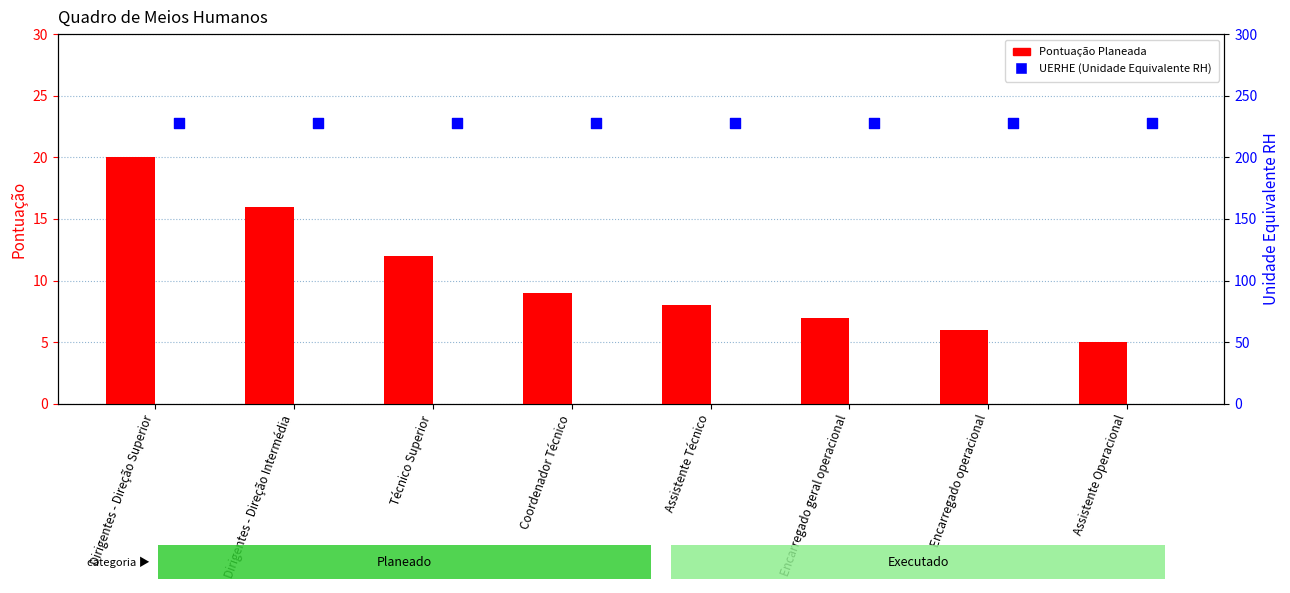

What are all the series names shown in the legend?

Pontuação Planeada, UERHE